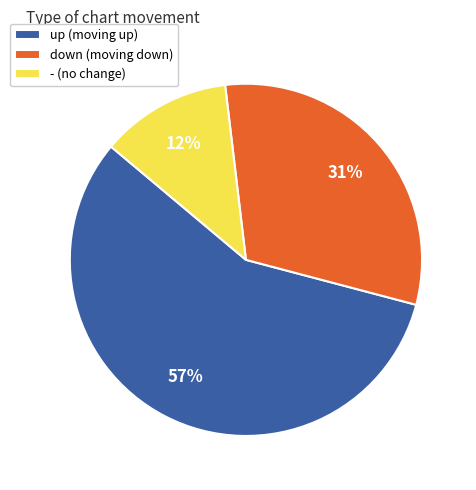

How many slices are in this pie chart?

3